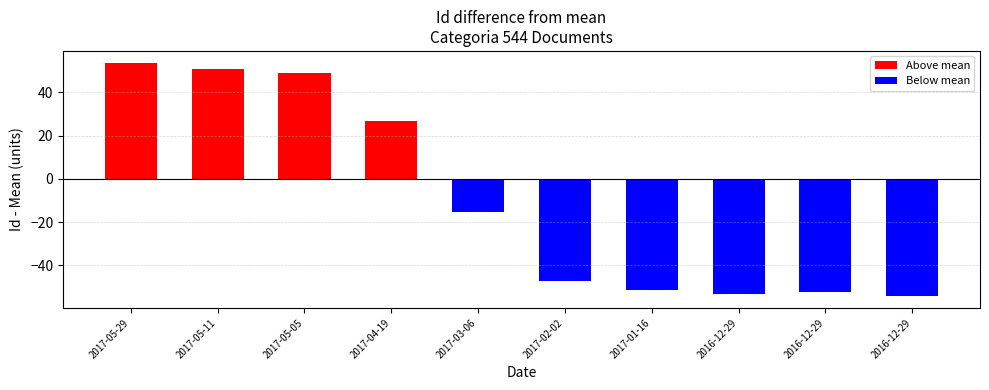

Count the number of values greater than 12841.

4